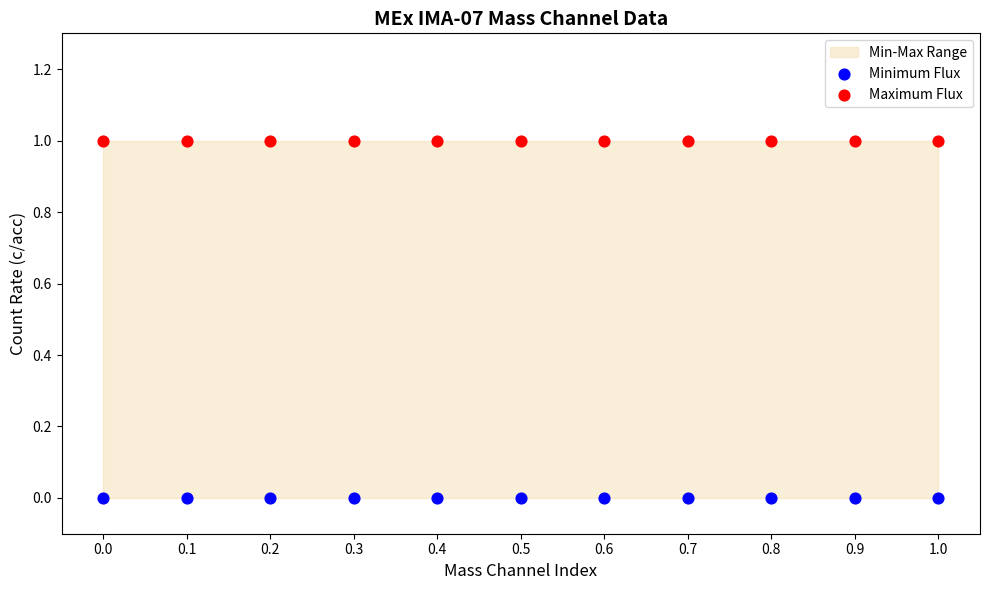

Which series reaches the minimum Y coordinate?

Minimum Flux